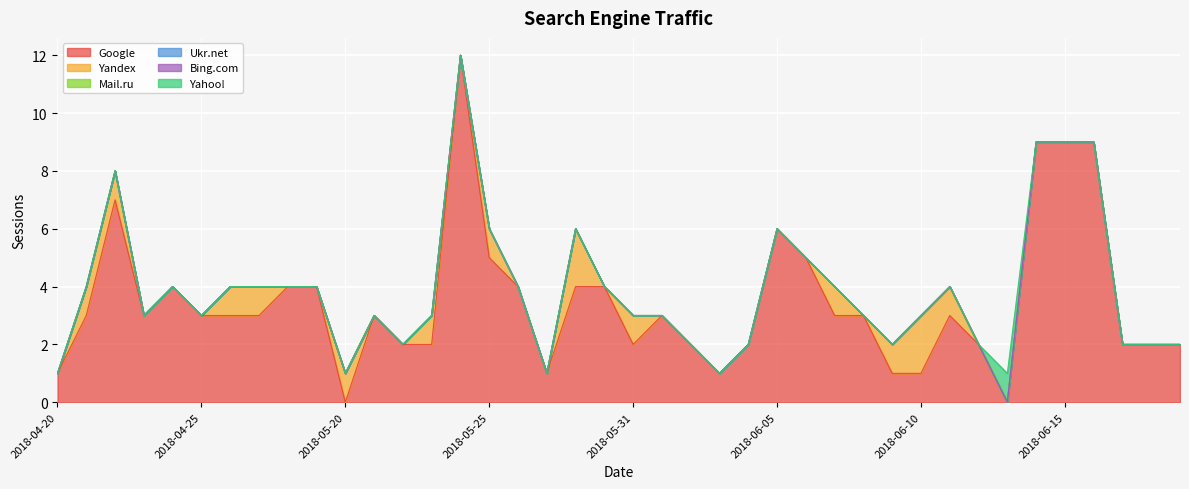

True or false: Mail.ru and Yahoo! cross at least once.

False